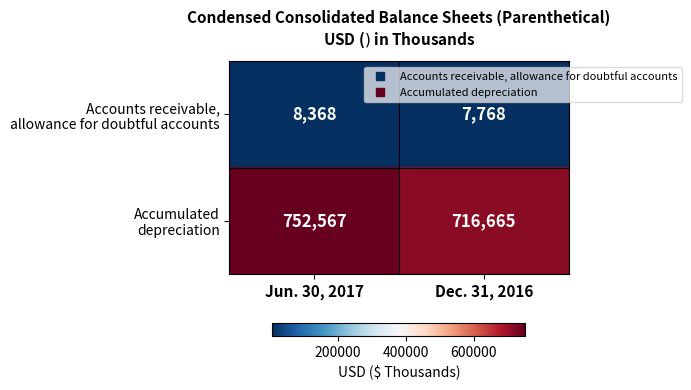

What is the difference between the highest and lowest values at Jun. 30, 2017?

744199